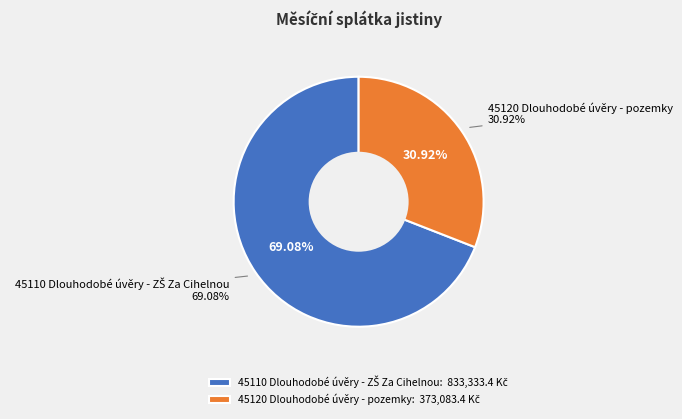

To the nearest percent, what is the difference between the 45110 Dlouhodobé úvěry - ZŠ Za Cihelnou and 45120 Dlouhodobé úvěry - pozemky slice percentages?

38%